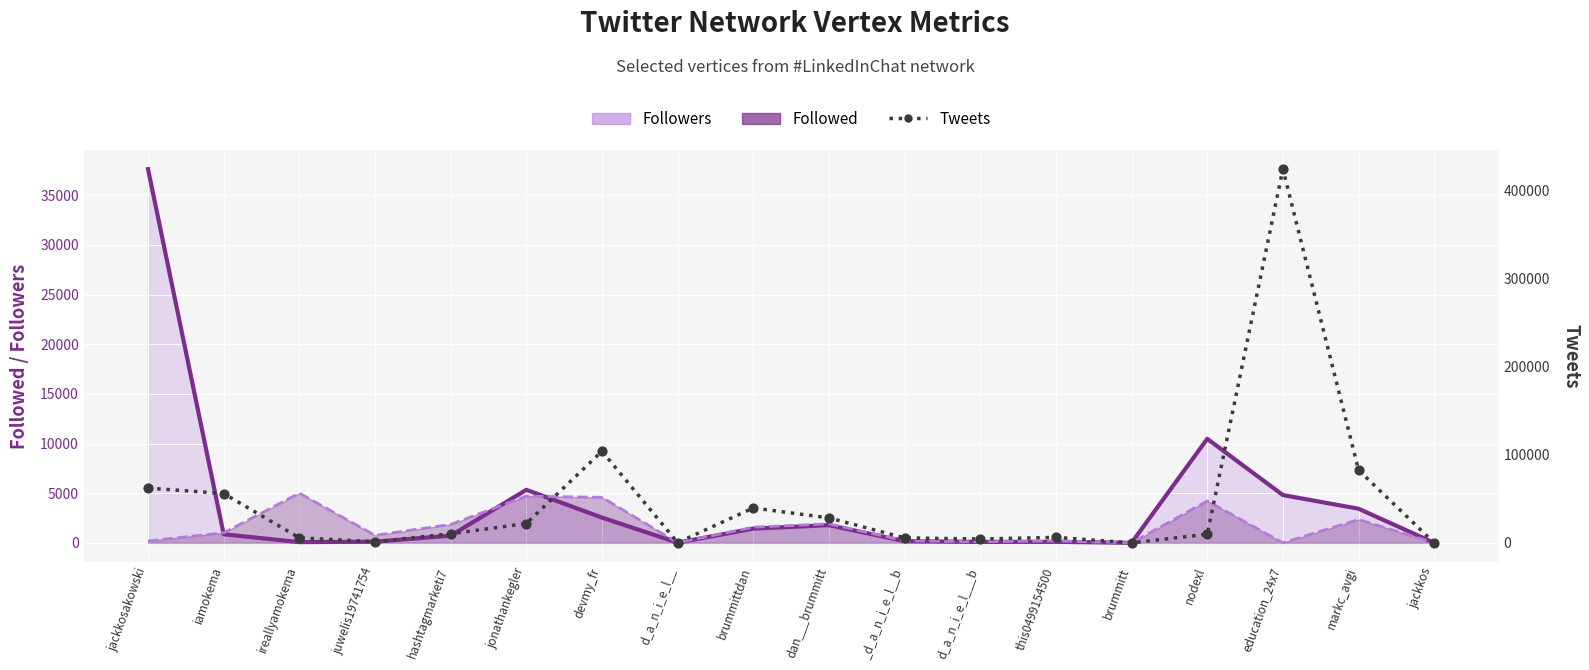

What is the ratio of the value at d_a_n_i_e_l___b to the value at dan___brummitt?

0.2